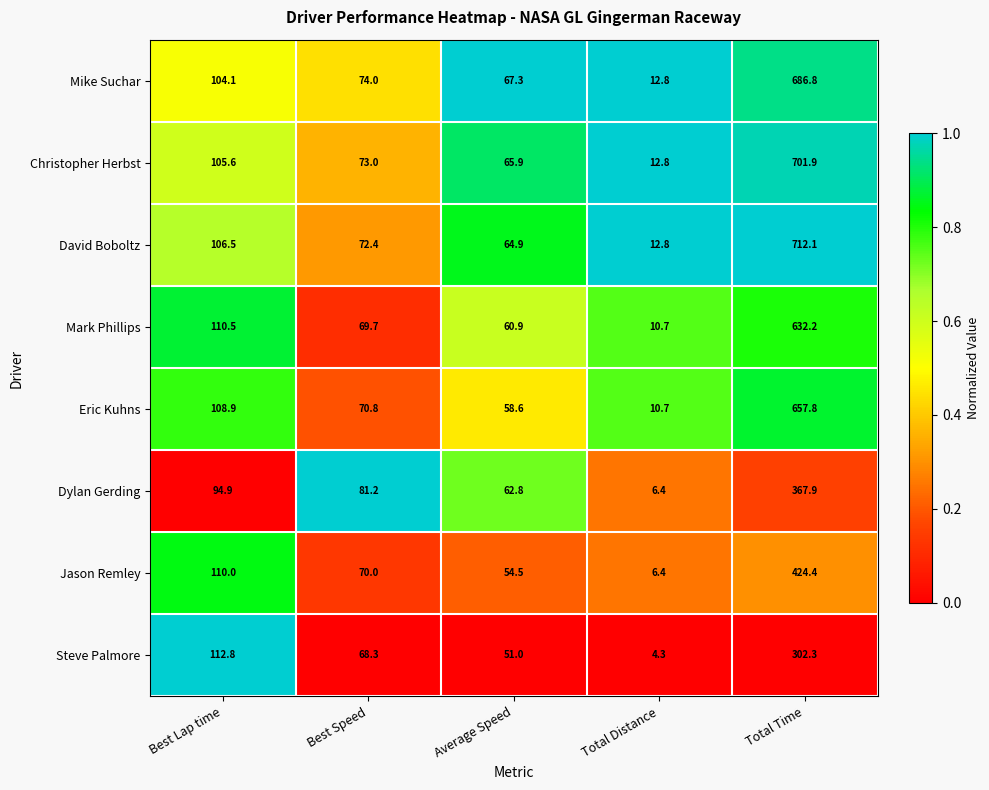

Where is Eric Kuhns nearest to the value 334?

Best Lap time